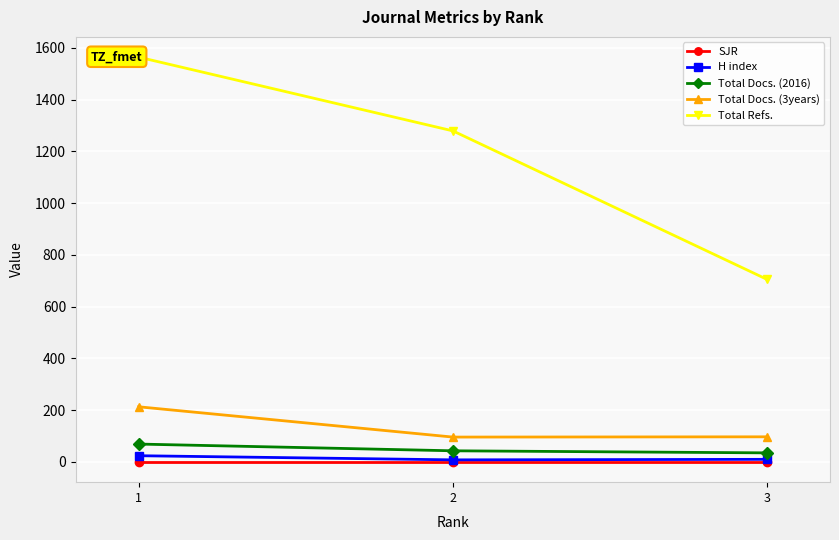

List the labels in order of Total Refs. value, smallest first.

3, 2, 1